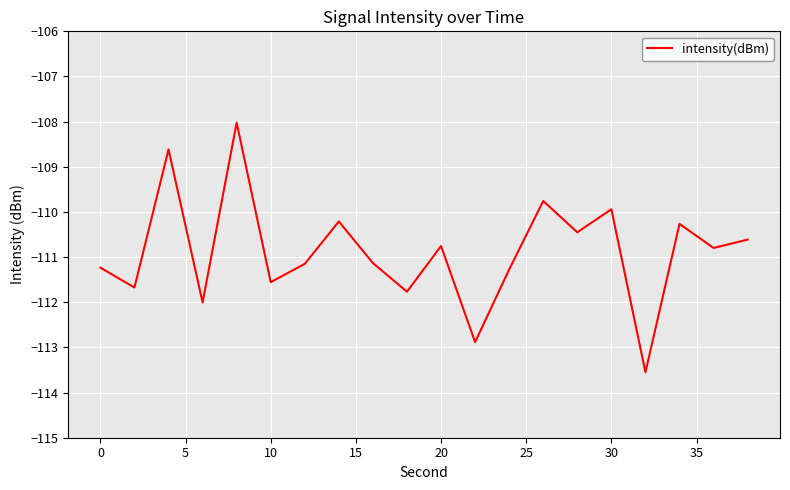

What is the difference between the maximum and minimum values?

5.5